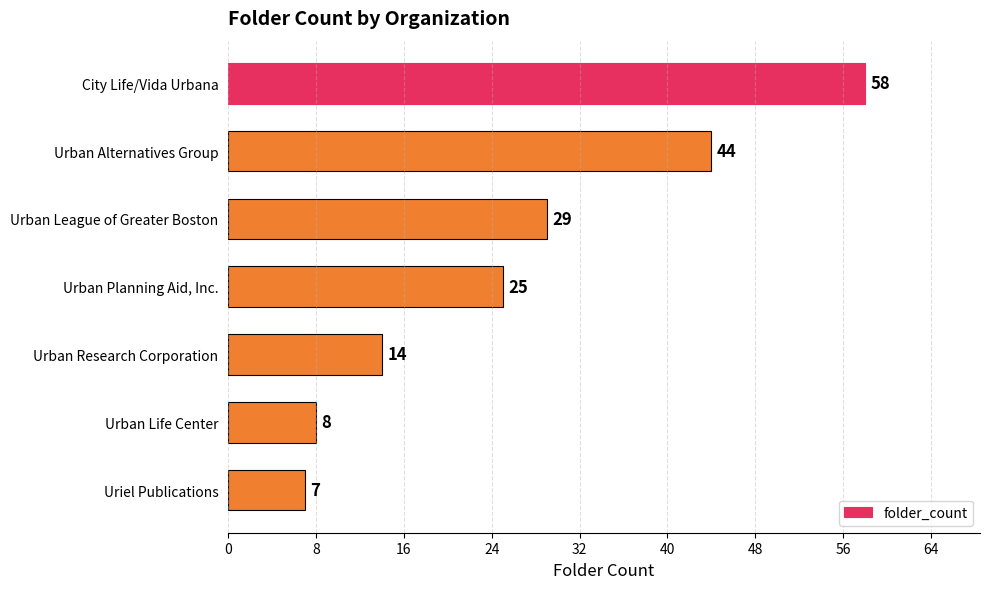

The value at Urban Life Center is 8. True or false?

True